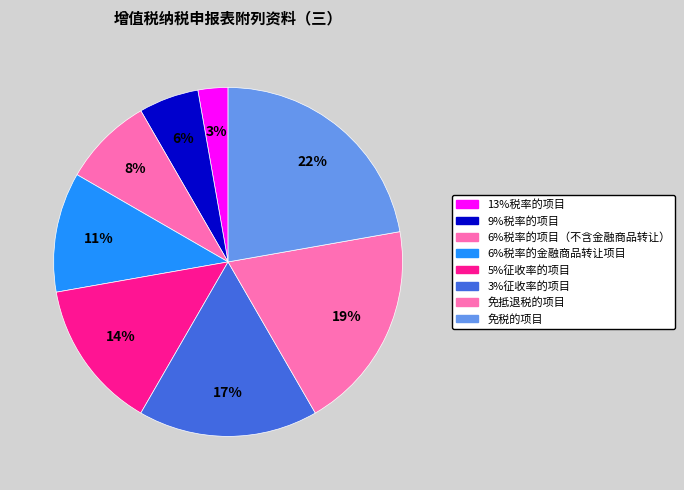

Rank the categories by value from highest to lowest.

免税的项目, 免抵退税的项目, 3%征收率的项目, 5%征收率的项目, 6%税率的金融商品转让项目, 6%税率的项目（不含金融商品转让）, 9%税率的项目, 13%税率的项目